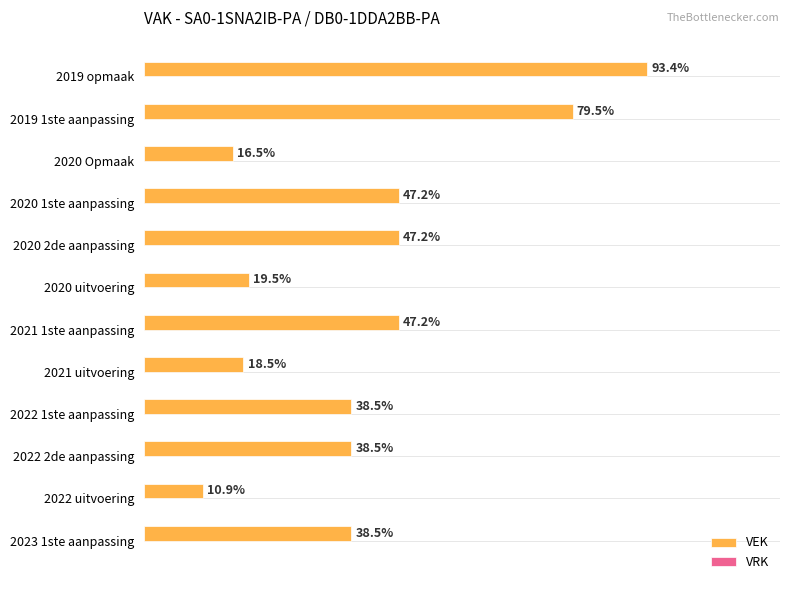

Does the chart contain any negative values?

No